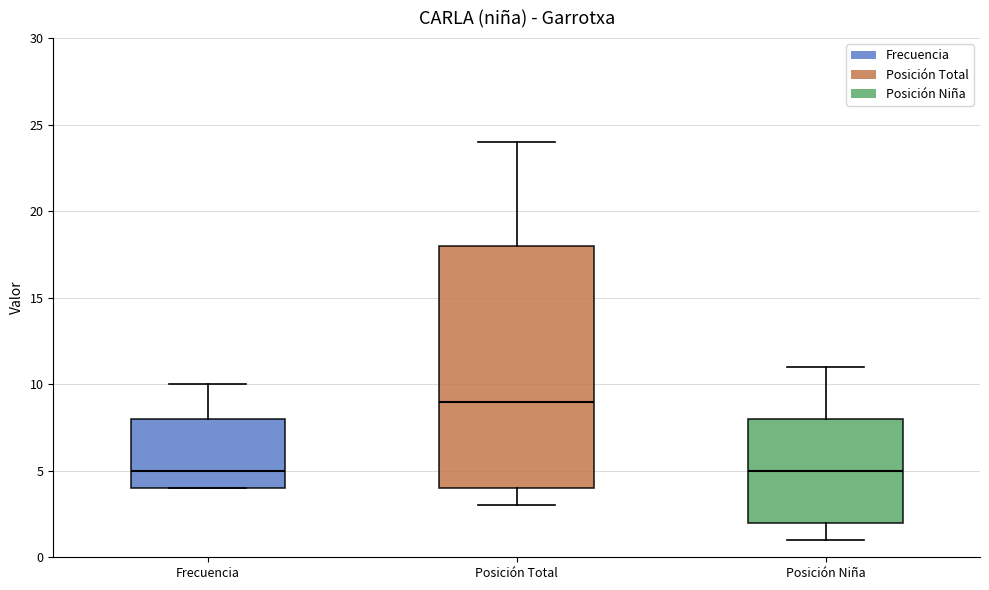

Reading left to right, transcribe this box plot: for each box, give where its median line is, the range the box spans, and where its two whiskers end, as read against the y-axis. The values are not printed on the chart, so give them approximately, as read against the axis.

Frecuencia: median 5, box 4 to 8, whiskers 4 to 10
Posición Total: median 9, box 4 to 18, whiskers 3 to 24
Posición Niña: median 5, box 2 to 8, whiskers 1 to 11